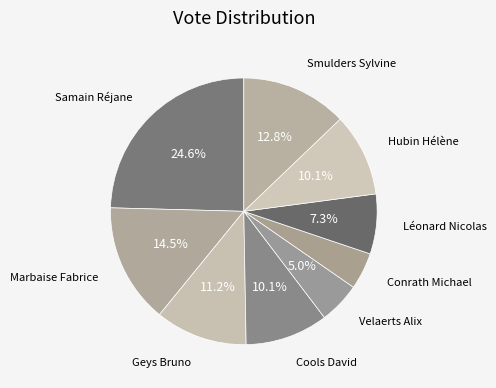

Count the number of slices in the pie.

9